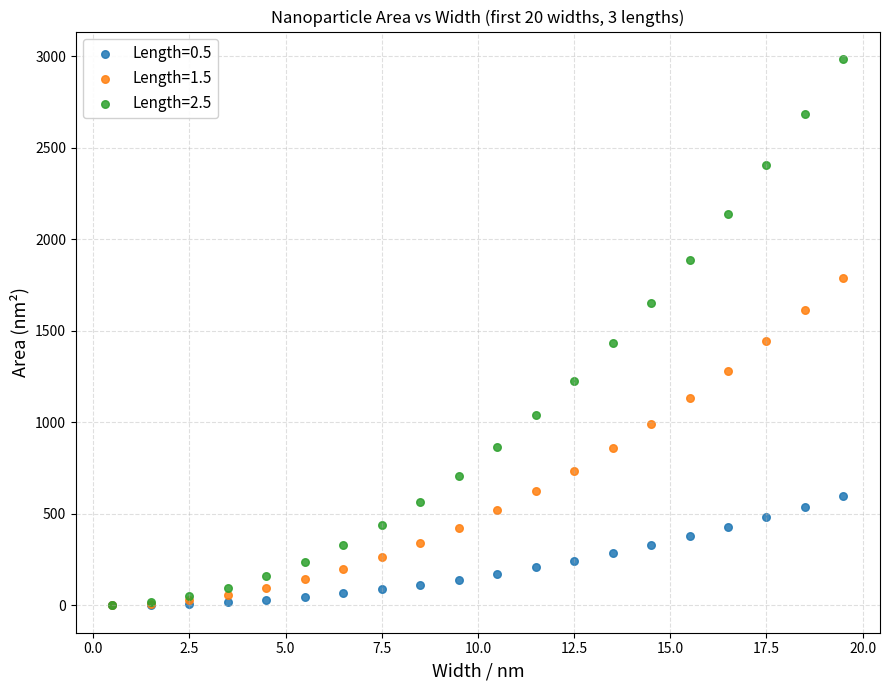

What are all the series names shown in the legend?

Length=0.5, Length=1.5, Length=2.5